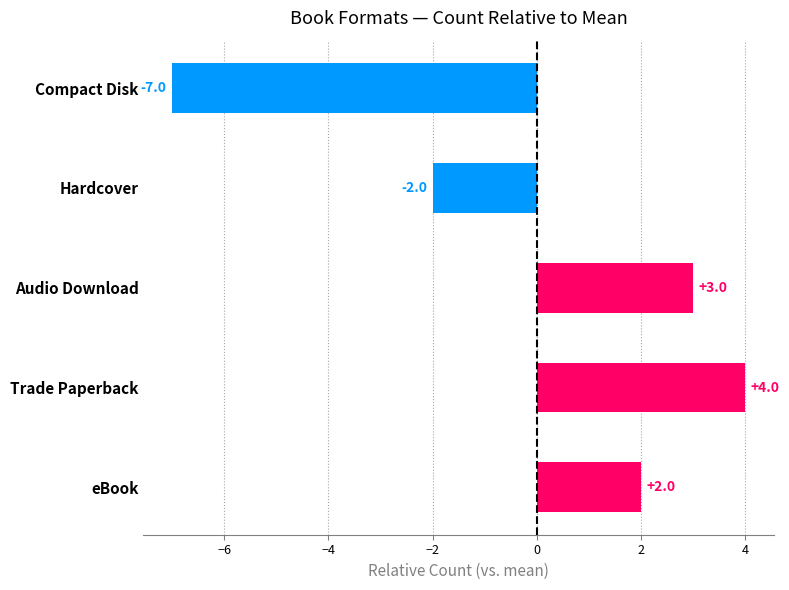

Between Hardcover and Audio Download, which is larger?

Audio Download